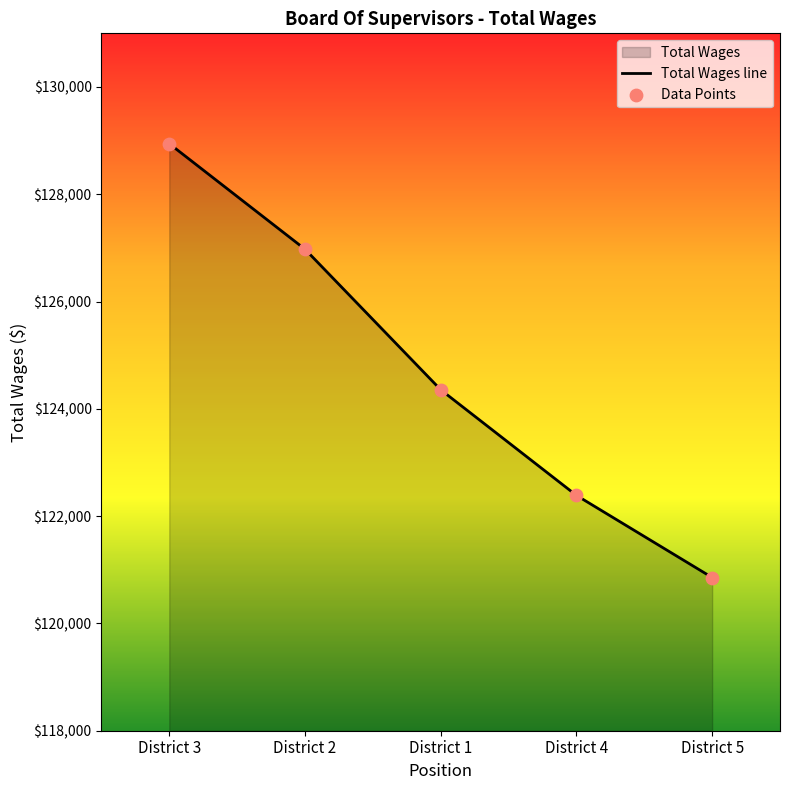

Which has a higher value, District 2 or District 3?

District 3